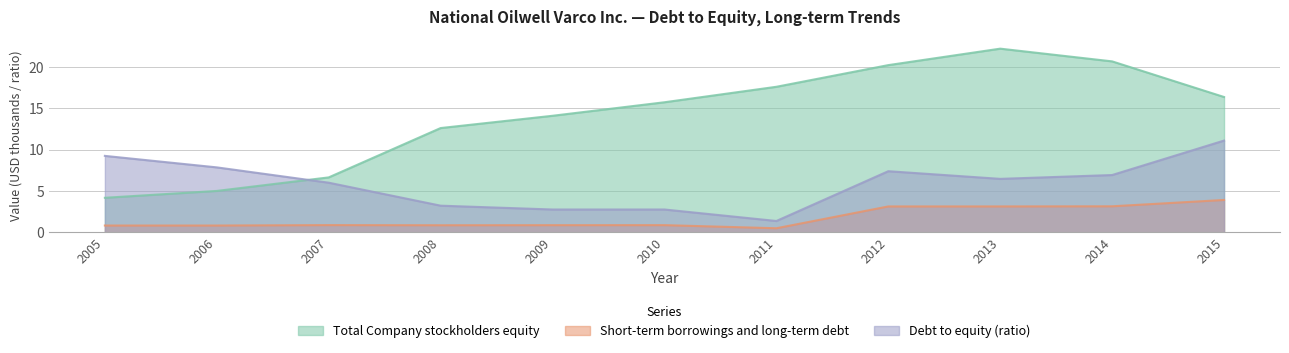

Reading right to left, transcribe all the data shown in this chart.

Short-term borrowings and long-term debt: 3.9	3.2	3.1	3.1	0.5	0.9	0.9	0.9	0.9	0.8	0.8
Total Company stockholders equity: 16.4	20.7	22.2	20.2	17.6	15.7	14.1	12.6	6.7	5.0	4.2
Debt to equity: 11.1	6.9	6.5	7.4	1.4	2.8	2.8	3.2	6.0	7.9	9.3